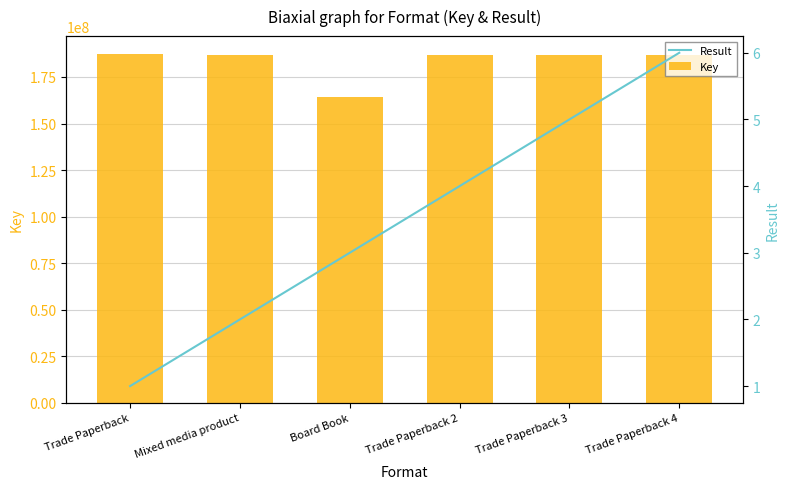

What is the average value of the Result series?

4